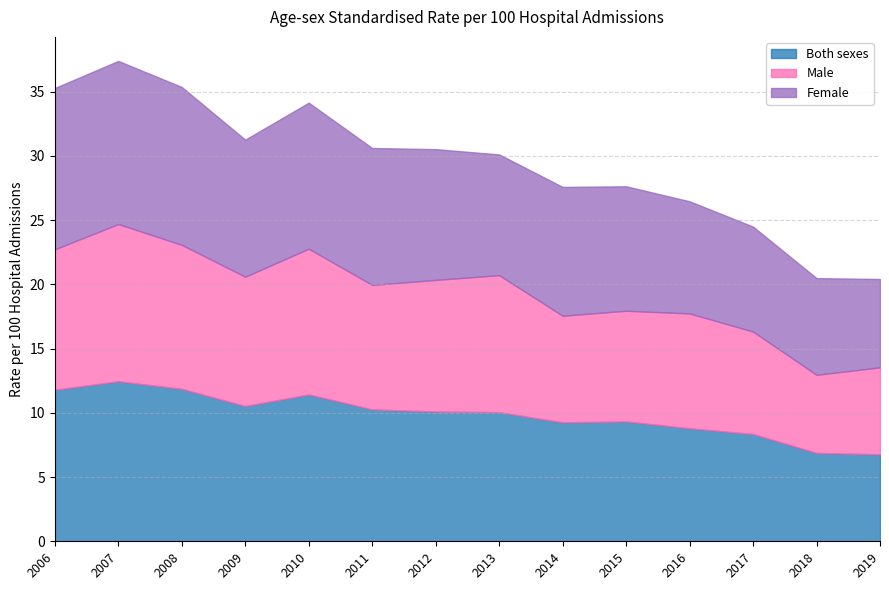

Between 2010 and 2017, which series saw the biggest shift?

Male